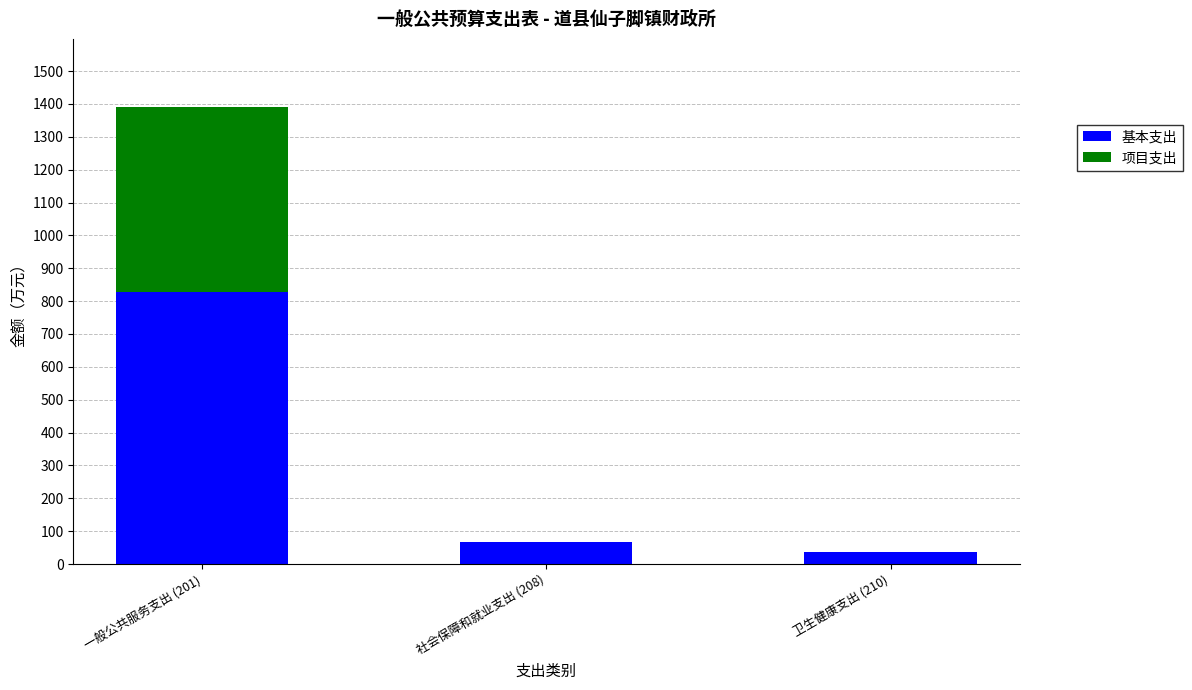

The 基本支出 series shows 827.0 at 一般公共服务支出 (201). True or false?

True